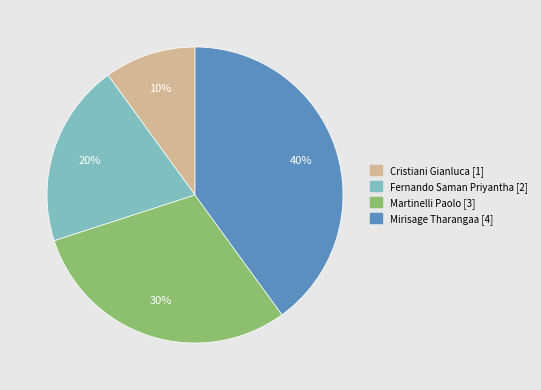

To the nearest percent, what is the difference between the Mirisage Tharangaa and Cristiani Gianluca slice percentages?

30%